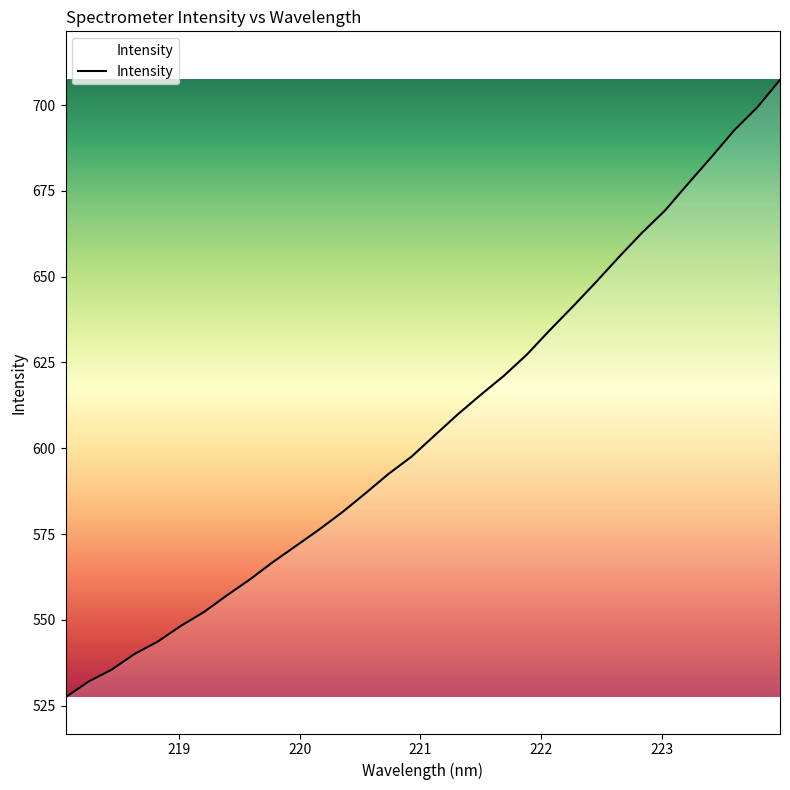

What is the maximum value shown in the chart?

707.4